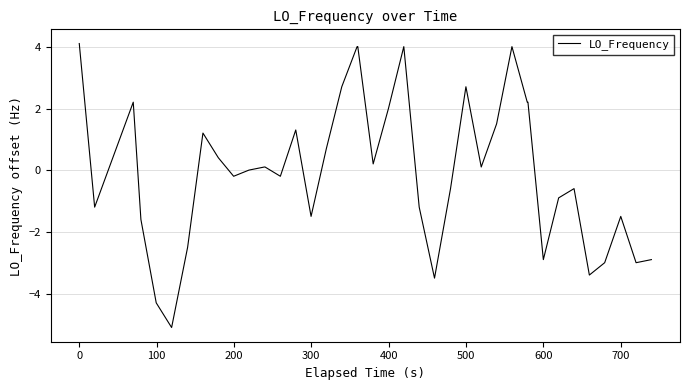

What is the difference between the maximum and minimum values?

9.2